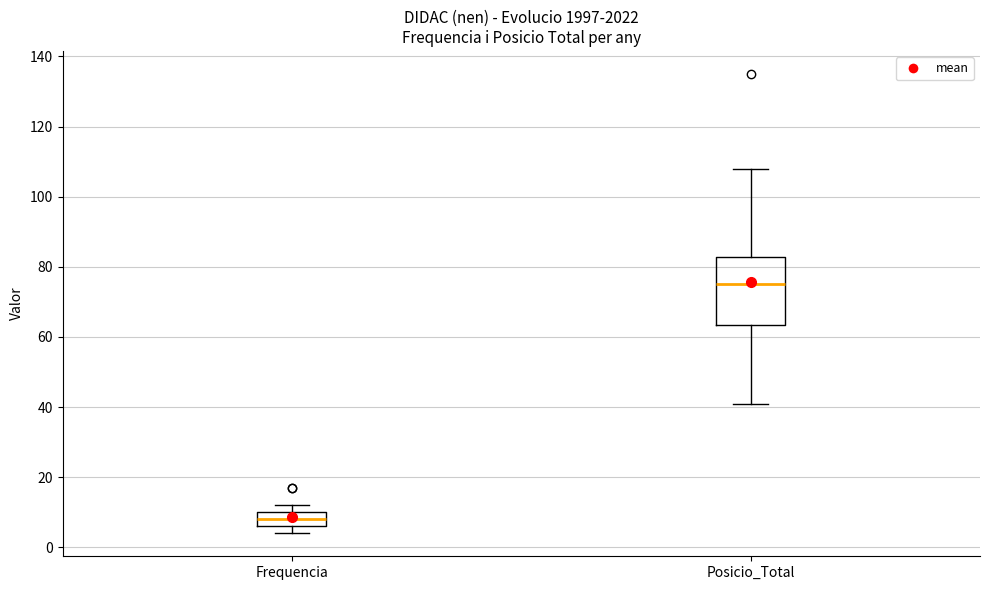

Where does the median line of the box for Frequencia sit on the y-axis? The values are not printed on the chart, so give them approximately, as read against the axis.

8